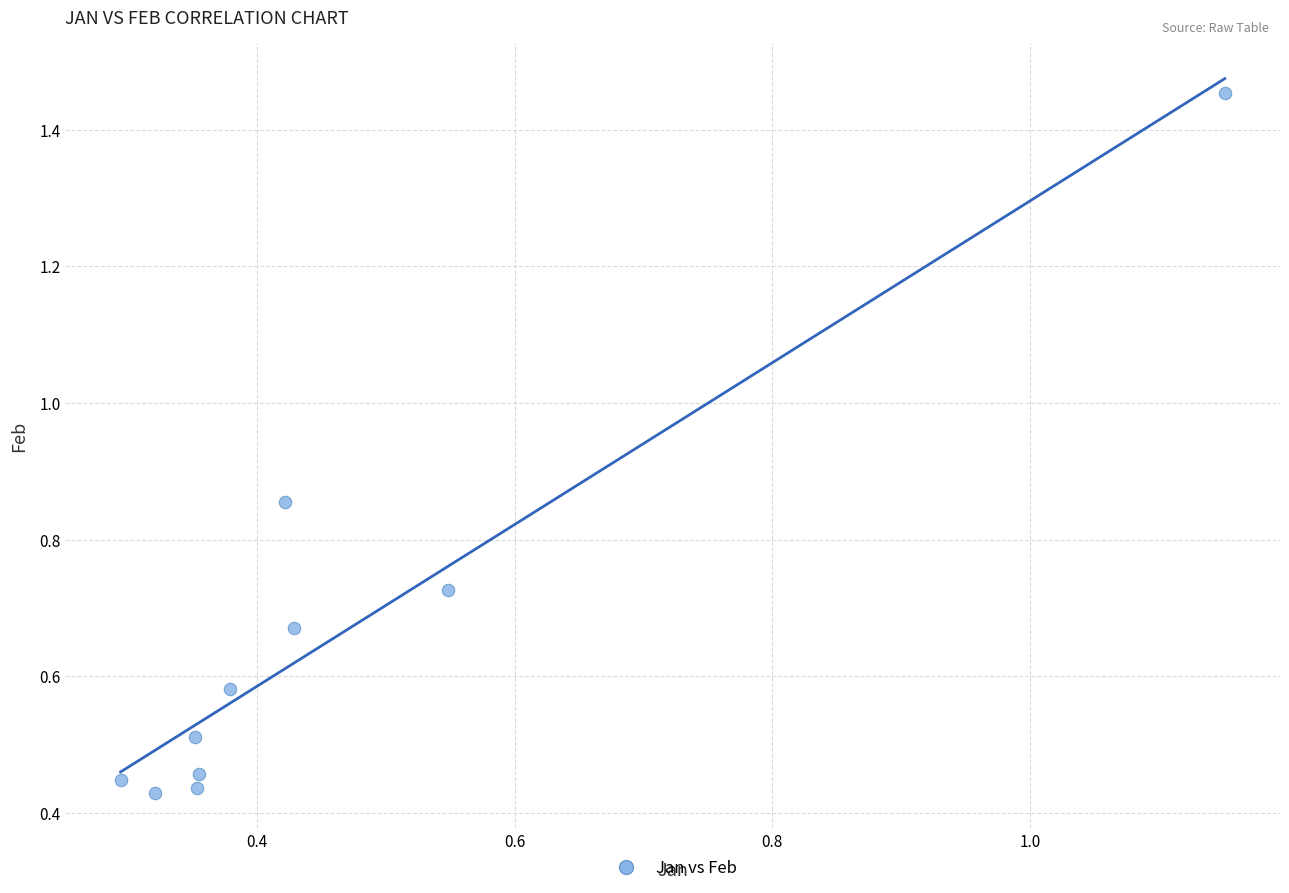

What is the range of Y values (max minus min)?

1.0